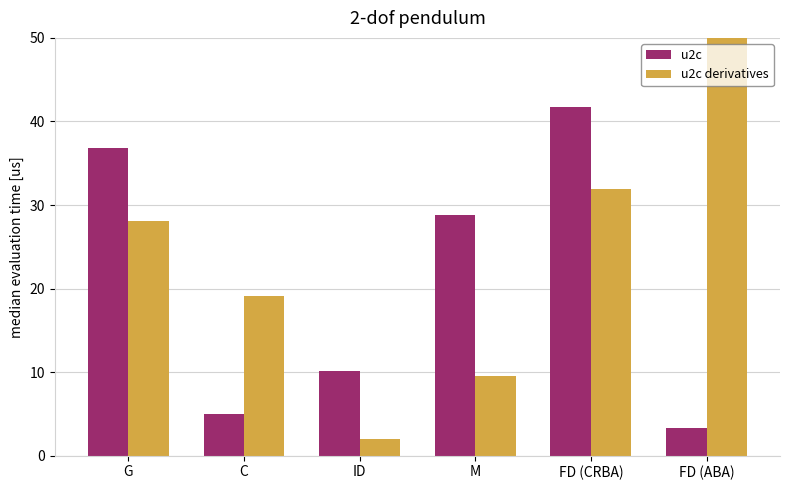

What is the difference between the maximum and second lowest values in the u2c derivatives series?

40.4